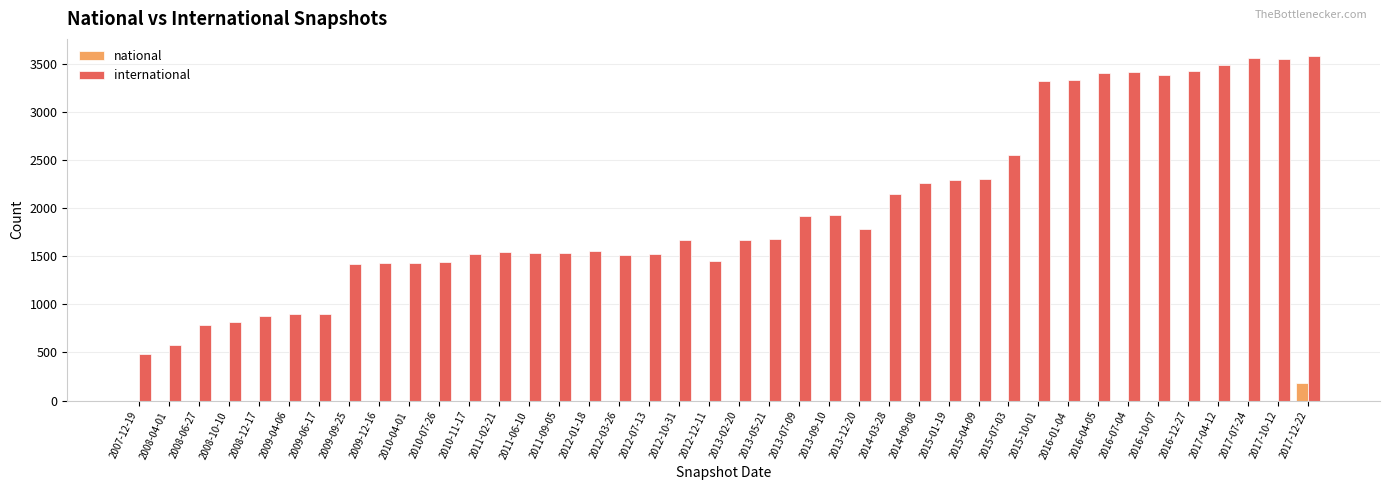

Is the value of national at 2010-07-26 greater than the value of international at 2008-10-10?

No